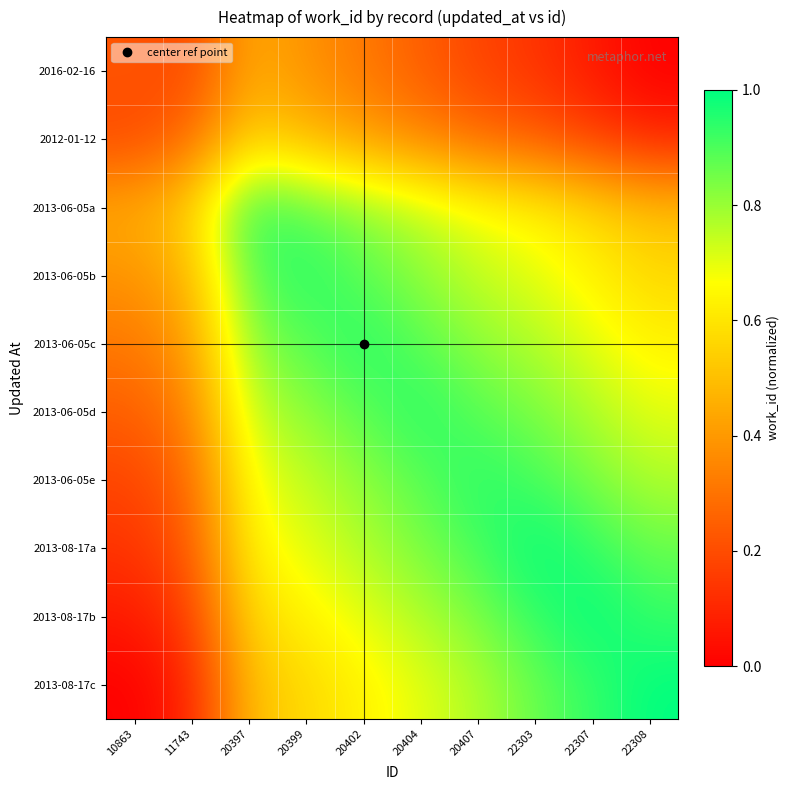

Between 20397 and 20399, which is larger?

20397